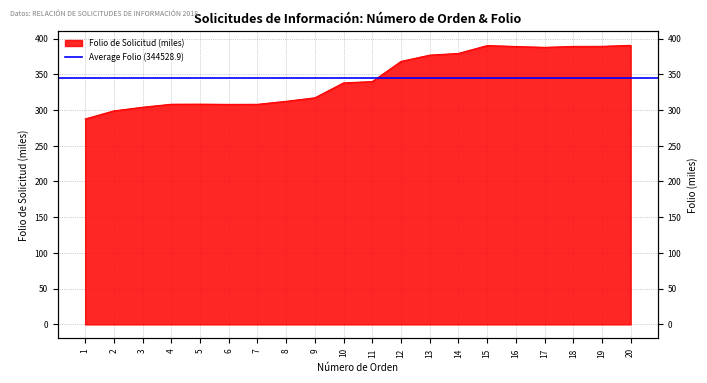

Reading left to right, transcribe all the data shown in this chart.

1=287.5	2=298.8	3=303.9	4=308.1	5=308.2	6=307.9	7=308.0	8=312.2	9=317.1	10=338.0	11=339.8	12=368.0	13=376.8	14=379.2	15=390.2	16=388.9	17=387.7	18=389.0	19=389.1	20=390.5